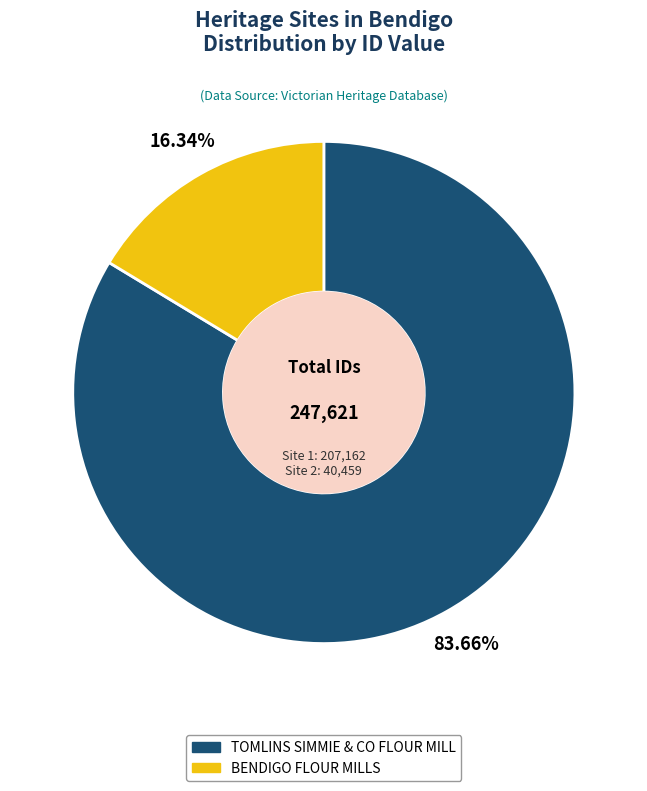

Which category has the smallest portion of the pie?

BENDIGO FLOUR MILLS